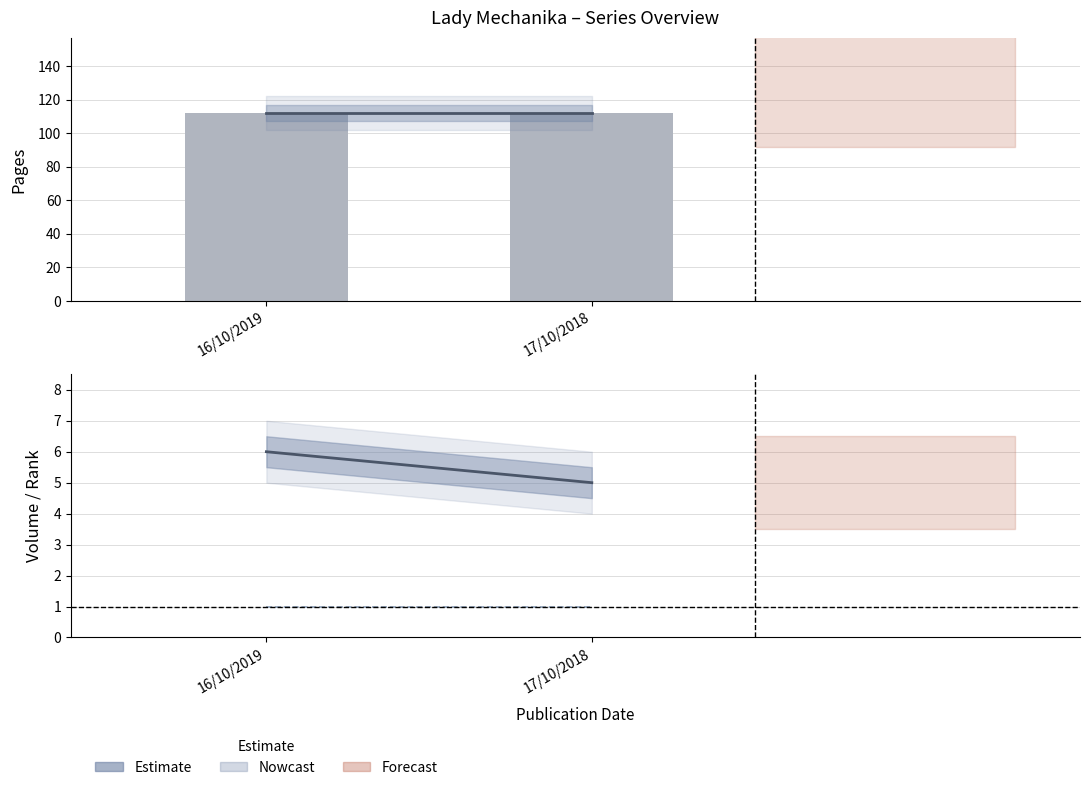

How many series are shown in this chart?

4